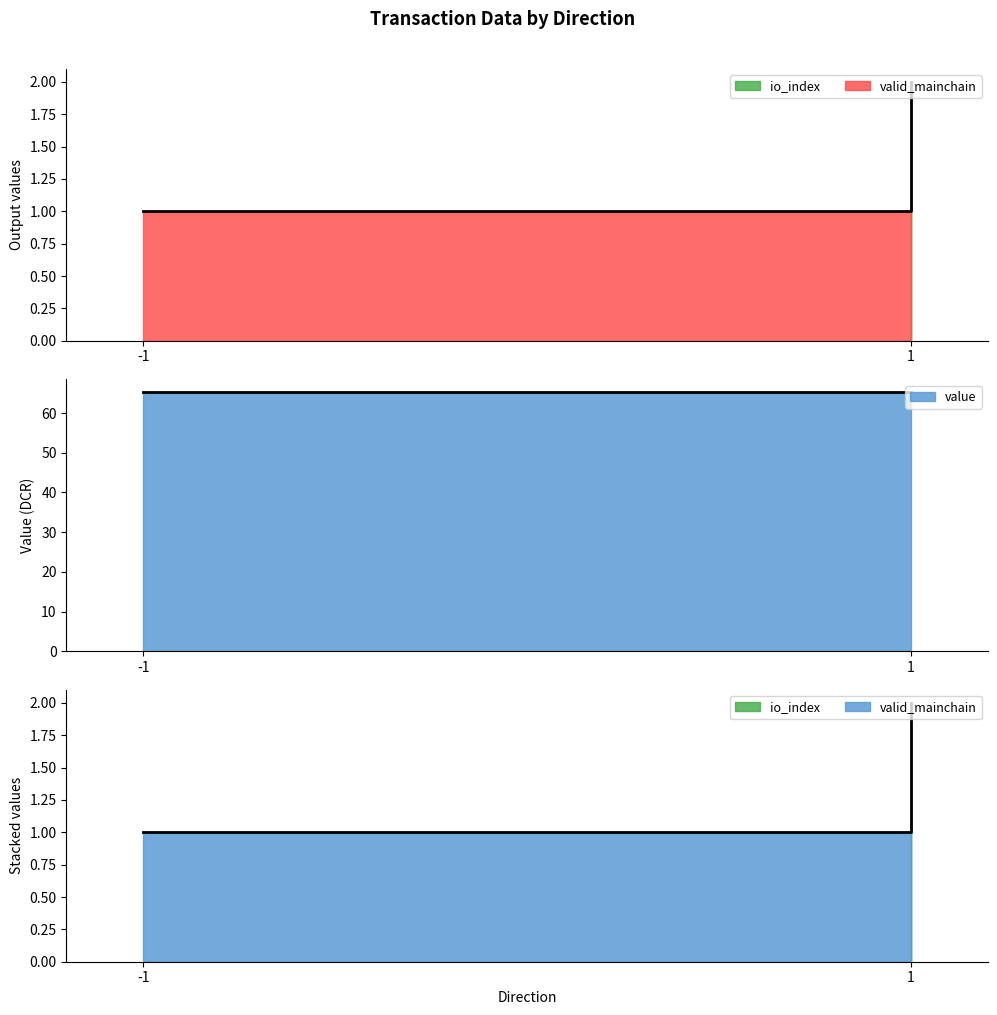

How many lines are shown in the chart?

3